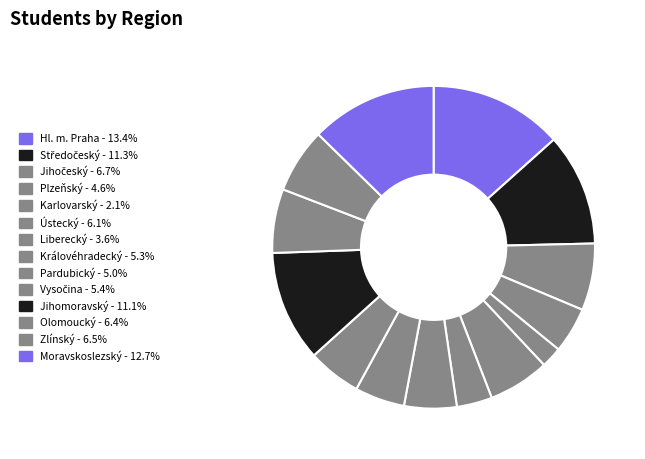

To the nearest percent, what portion does Královéhradecký represent?

5%